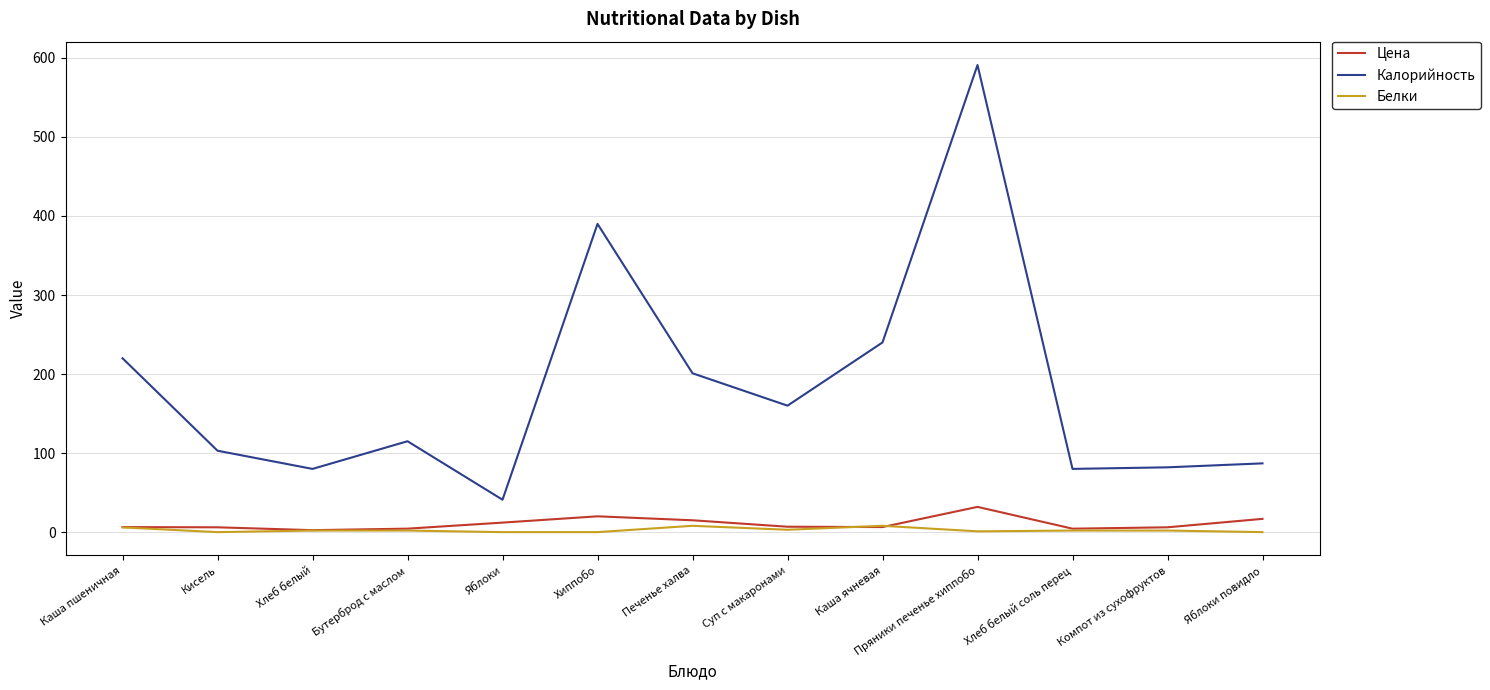

What is the difference between the Белки values at Хлеб белый соль перец and Каша ячневая?

6.0